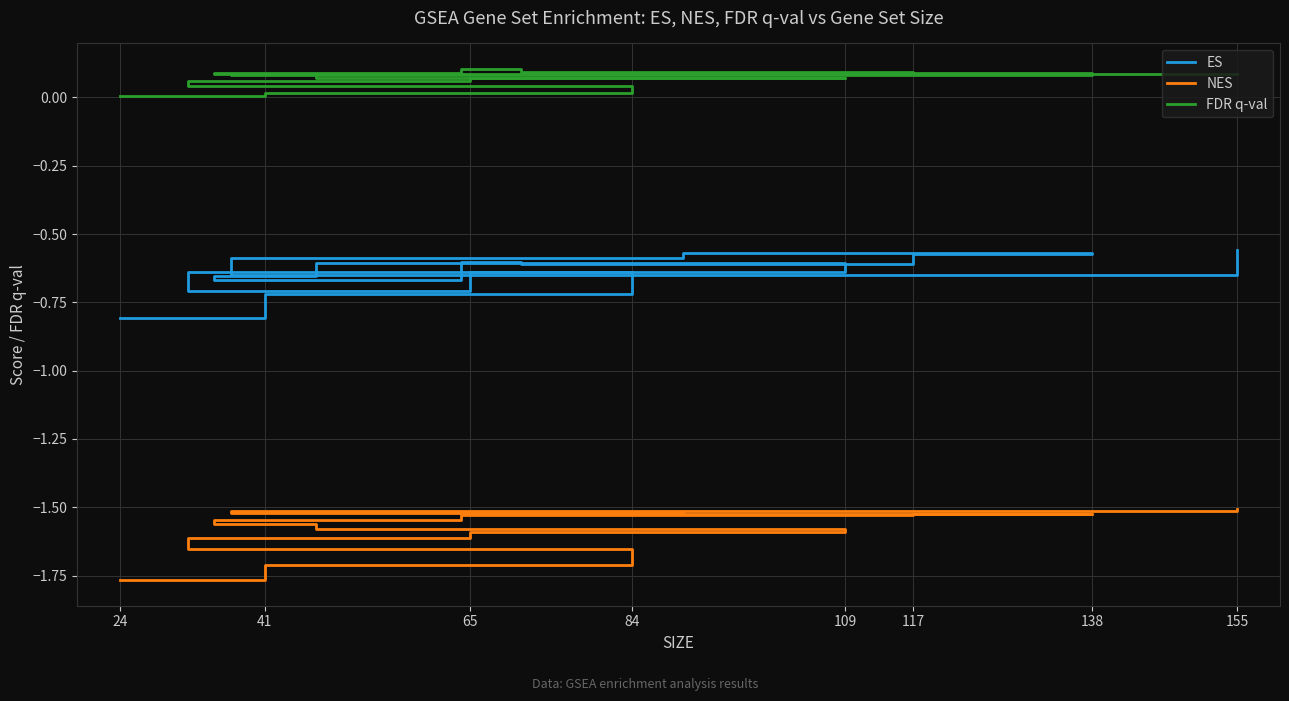

The value of FDR q-val at 138 is 0.0. True or false?

False